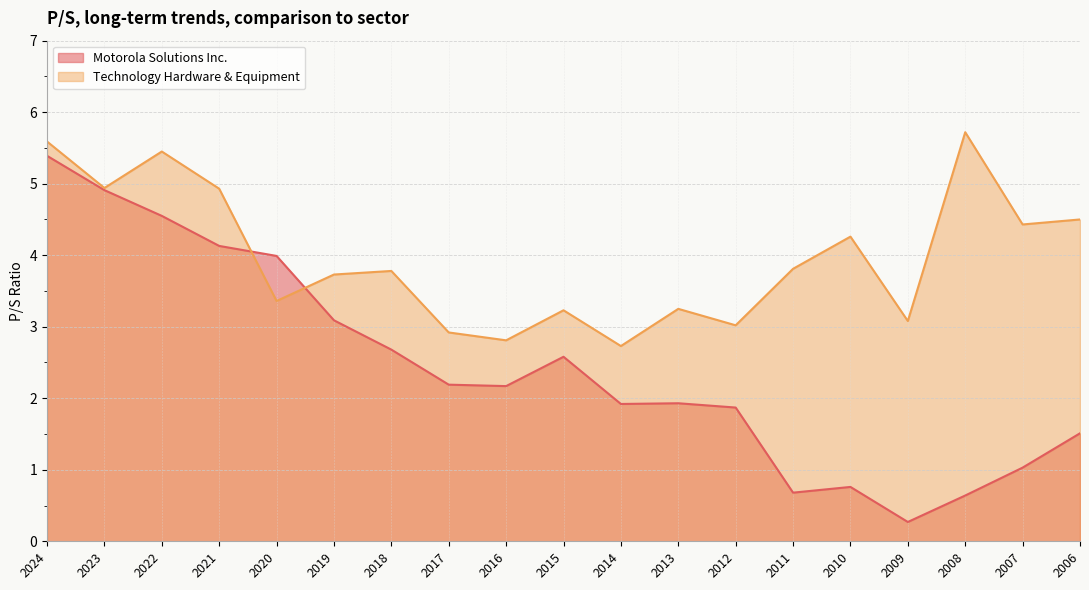

True or false: Motorola Solutions Inc. has a value of 2.2 at 2017.

True